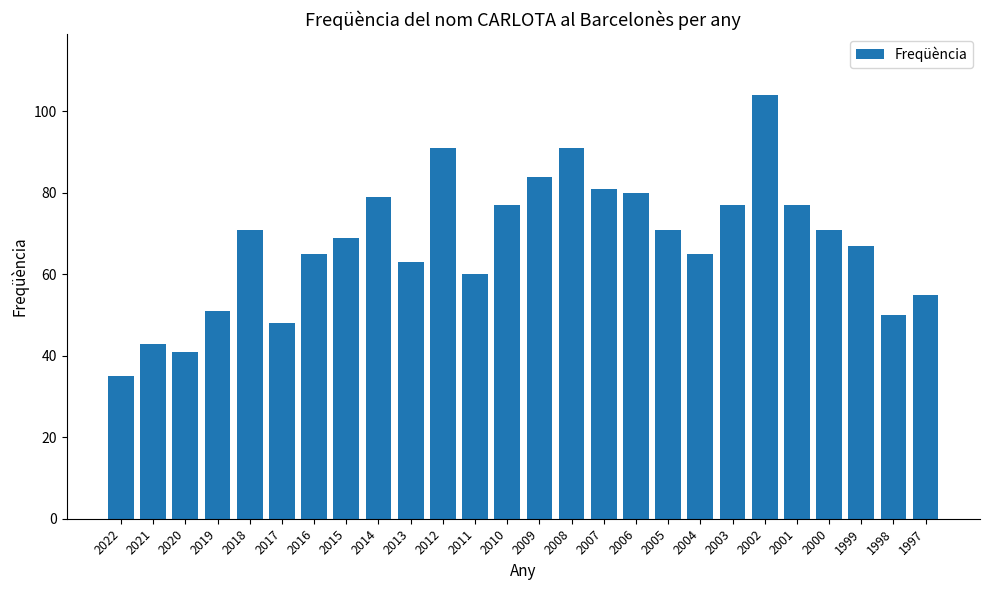

What is the sum of the values at 2000 and 2006?

151